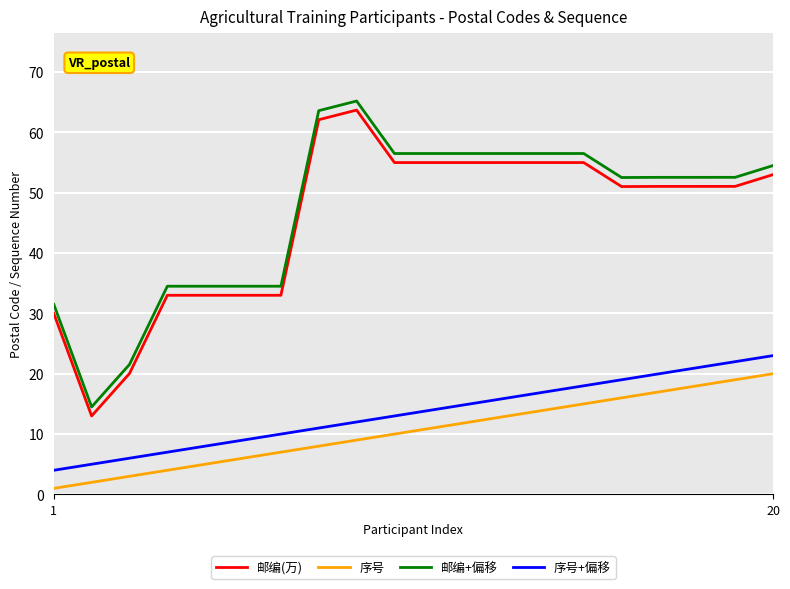

True or false: 序号 and 邮编(万) intersect in this chart.

False